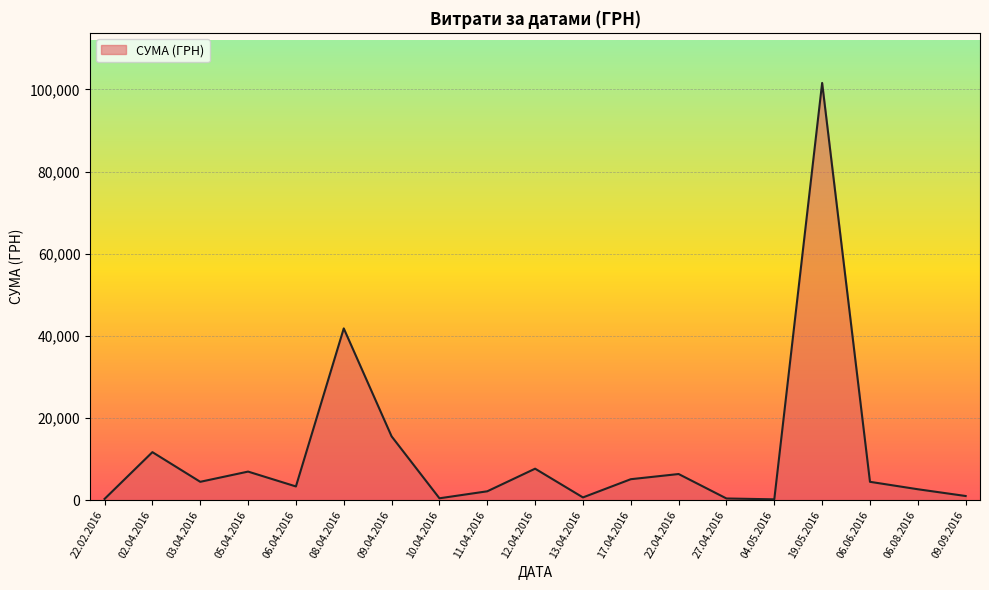

Is it true that the value at 06.08.2016 is 2706.1?

True